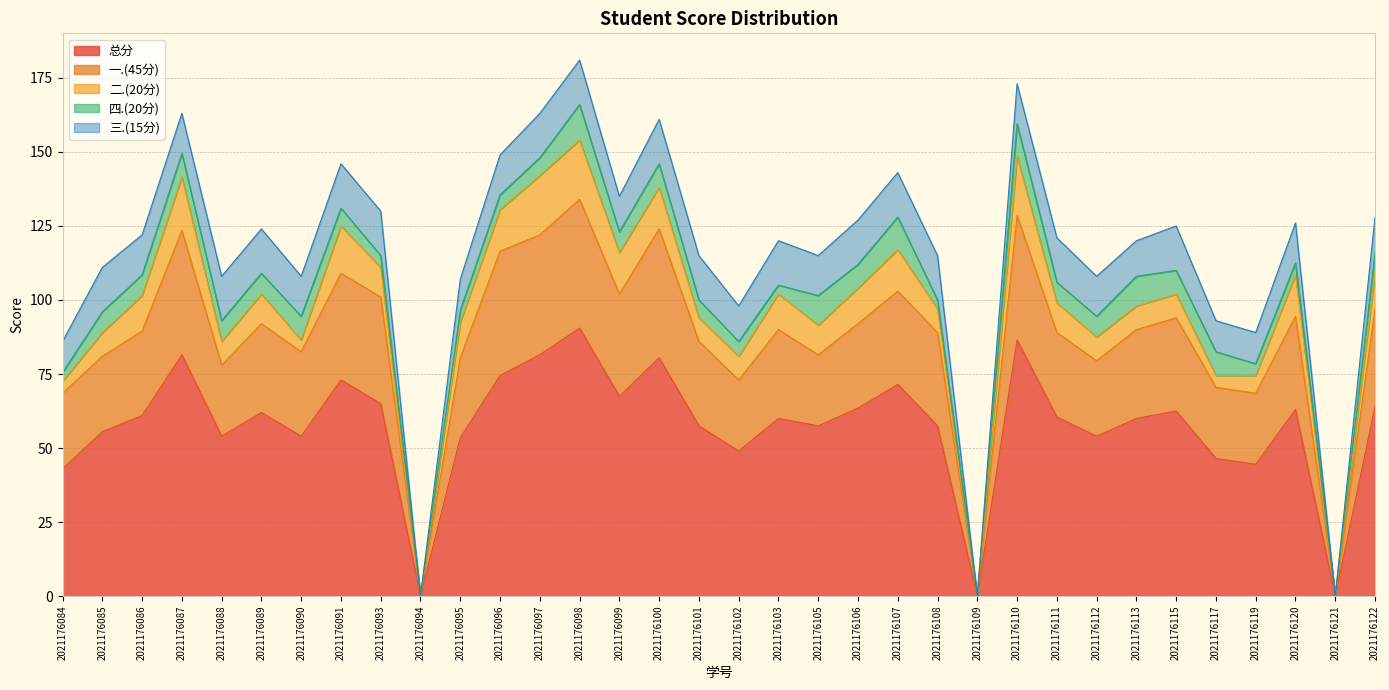

How many interior local peaks does the 二.(20分) series have?

7